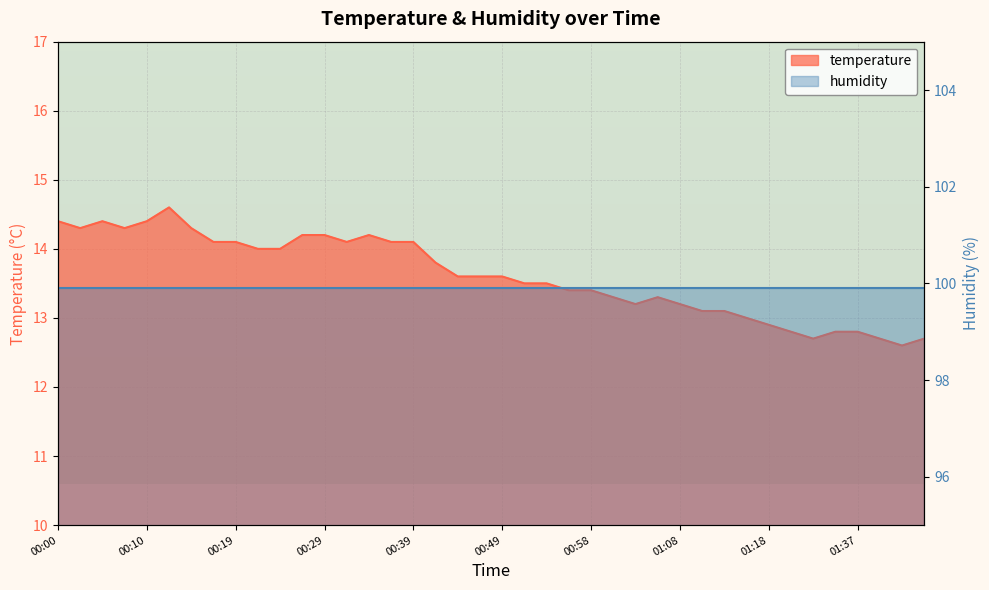

The value at 00:17 is 14.1. True or false?

True